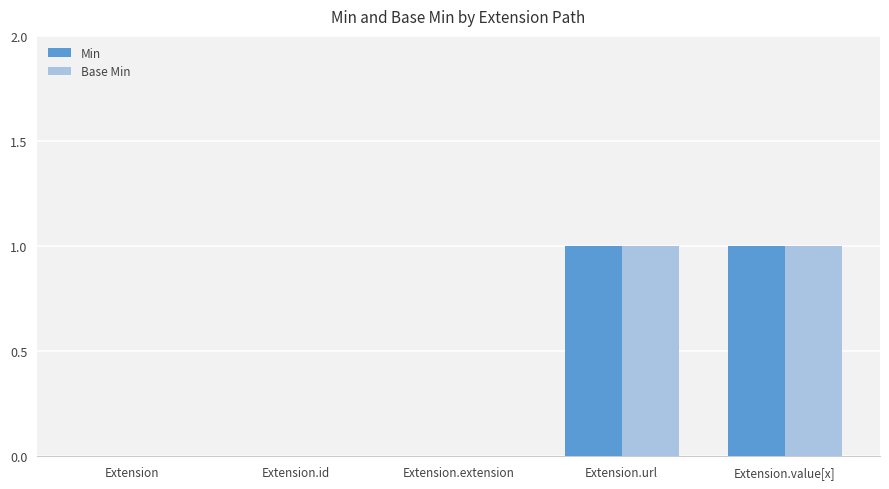

Reading right to left, extract all data points from this chart.

Min: Extension.value[x]=1	Extension.url=1	Extension.extension=0	Extension.id=0	Extension=0
Base Min: Extension.value[x]=1	Extension.url=1	Extension.extension=0	Extension.id=0	Extension=0